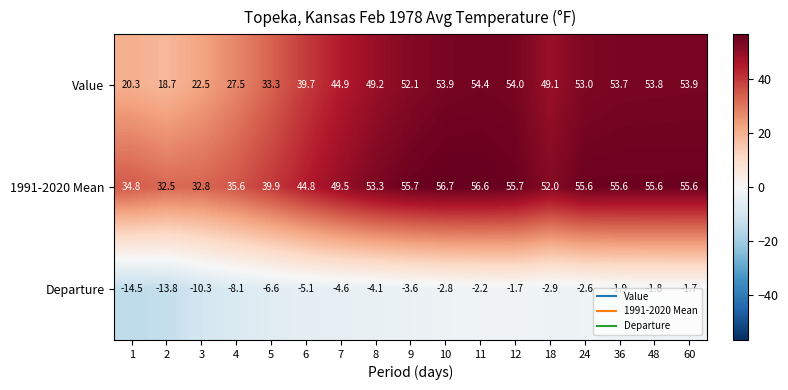

The Departure series shows -4.1 at 8. True or false?

True